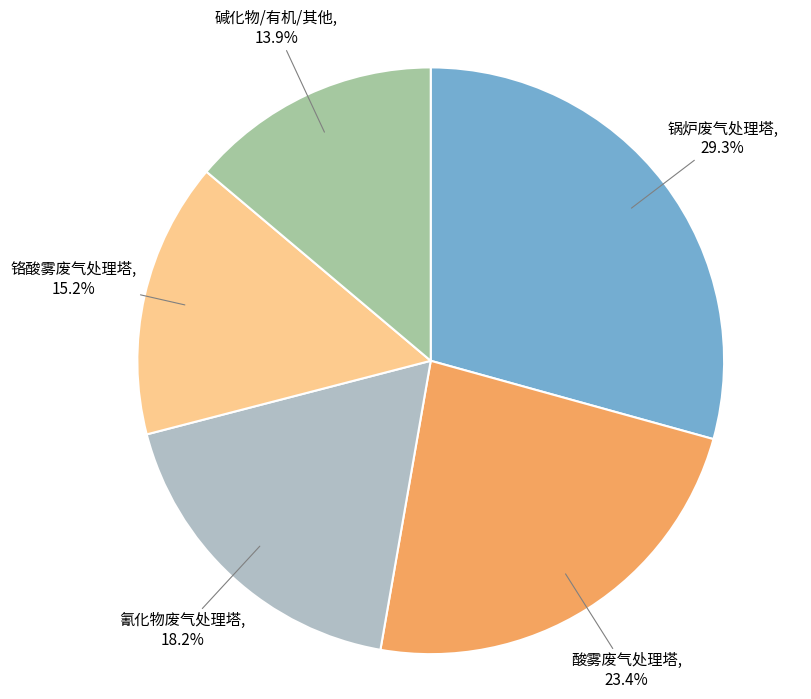

Is there any slice that represents more than half of the pie?

No